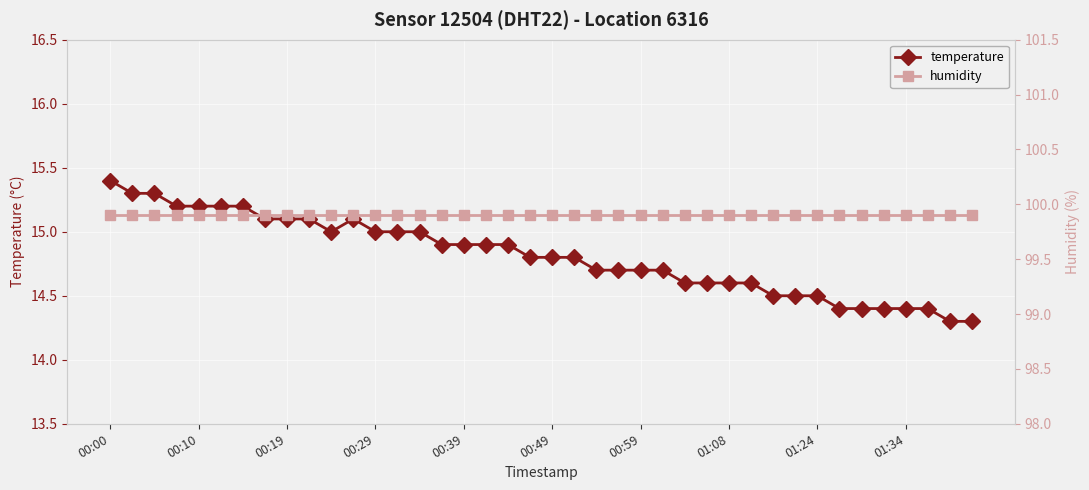

What are all the series names shown in the legend?

temperature, humidity